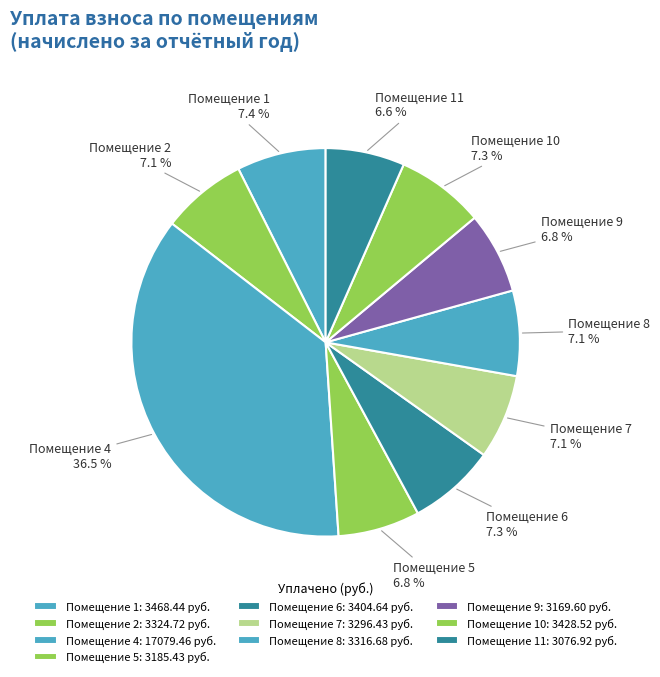

How many slices are in this pie chart?

10